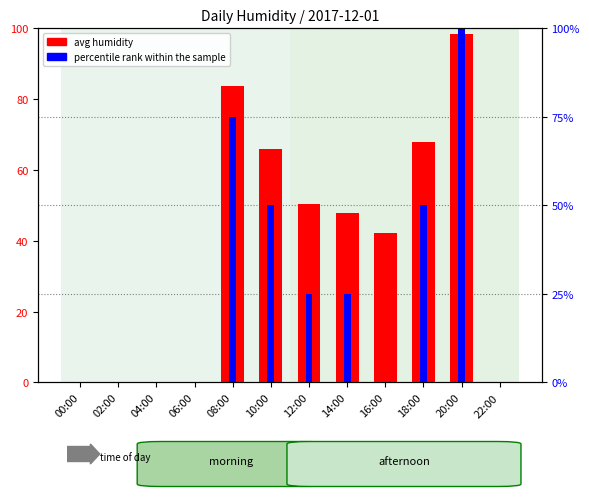

Rank the series by their maximum value, from lowest to highest.

avg humidity, percentile rank within the sample